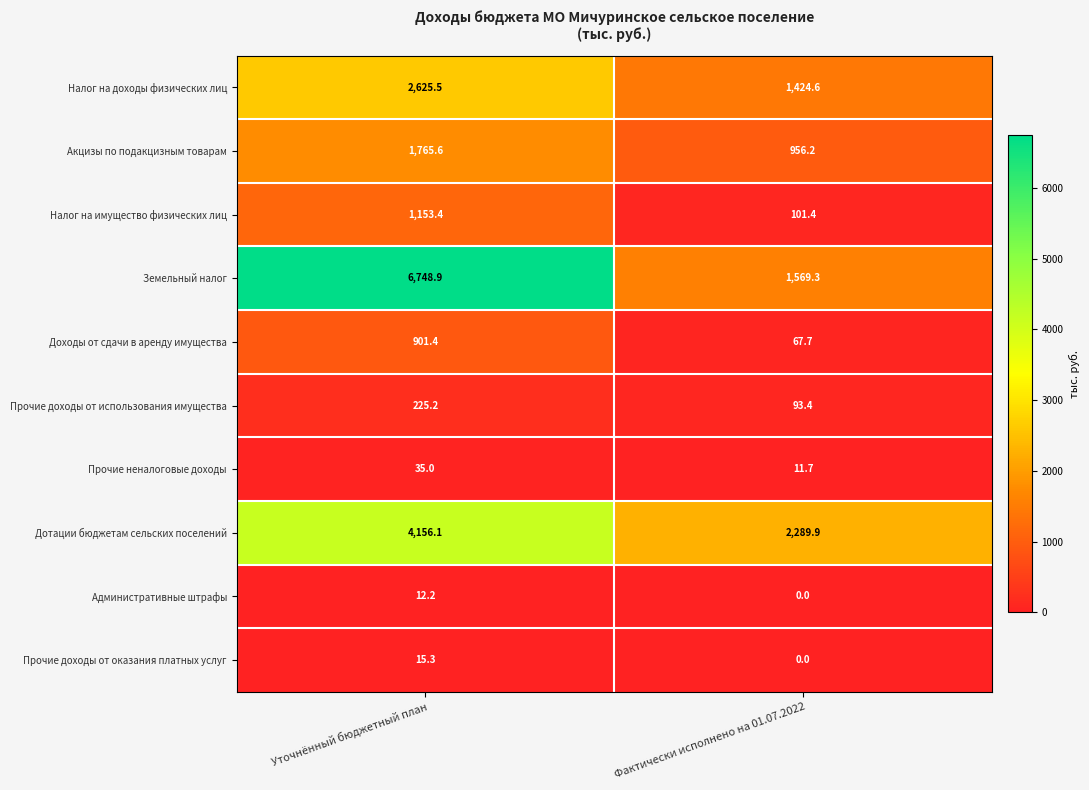

Which category has the highest value across all series?

Уточнённый бюджетный план